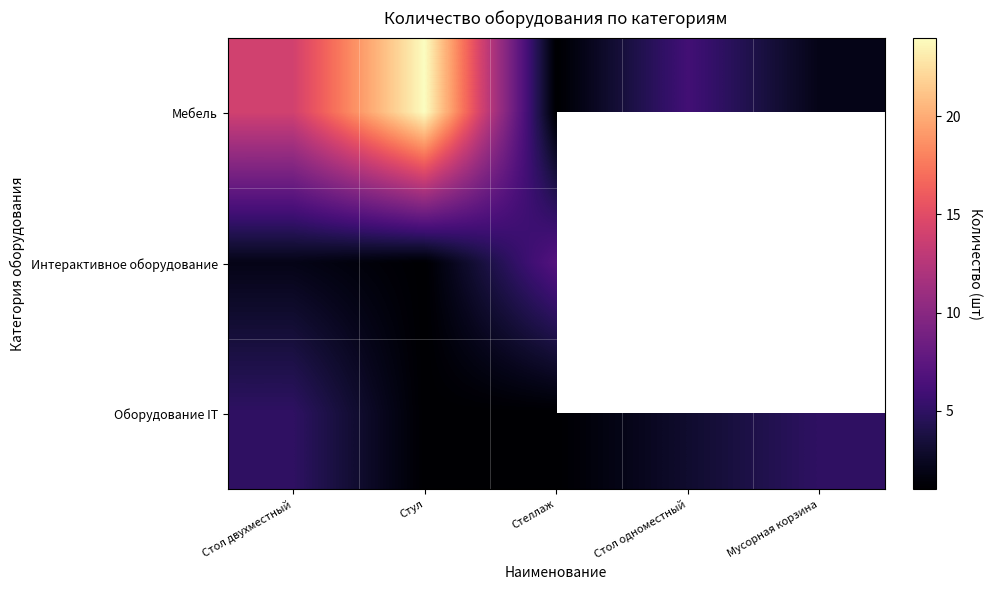

At which label does Мебель first exceed 6?

Стол двухместный